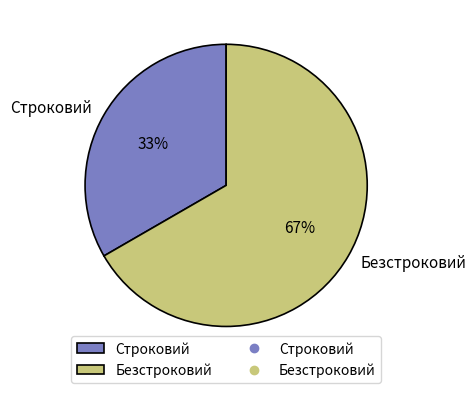

How many segments does this pie chart have?

2